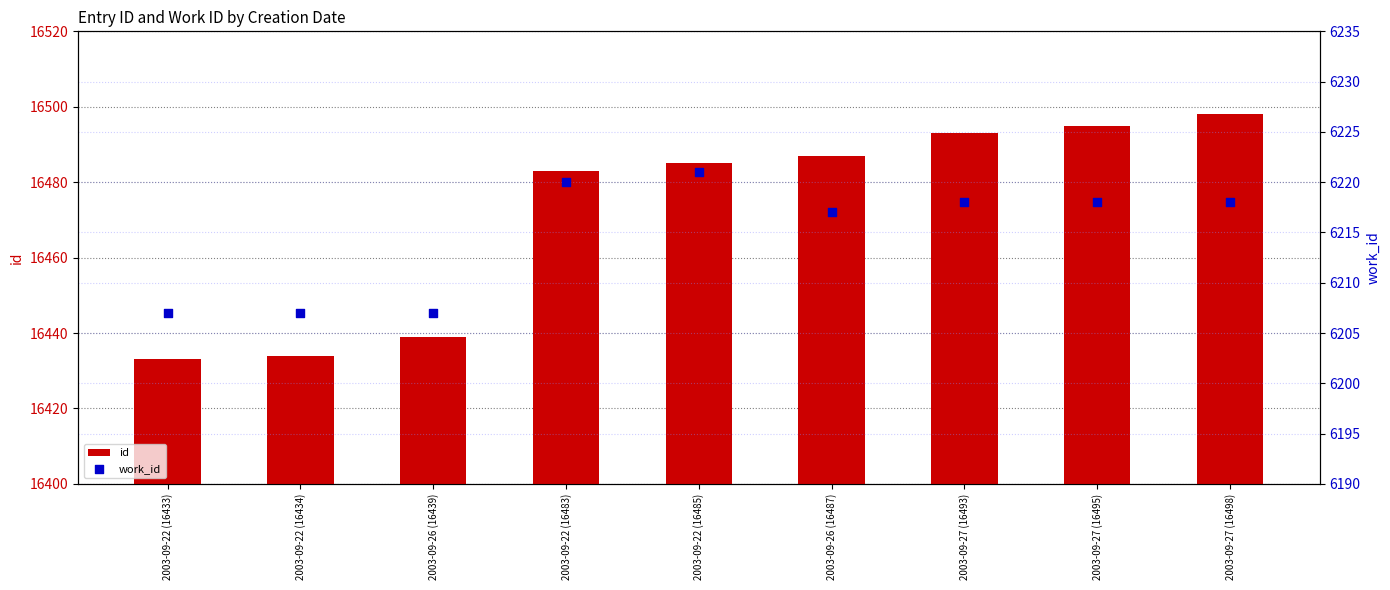

Which series contains the highest Y value?

id